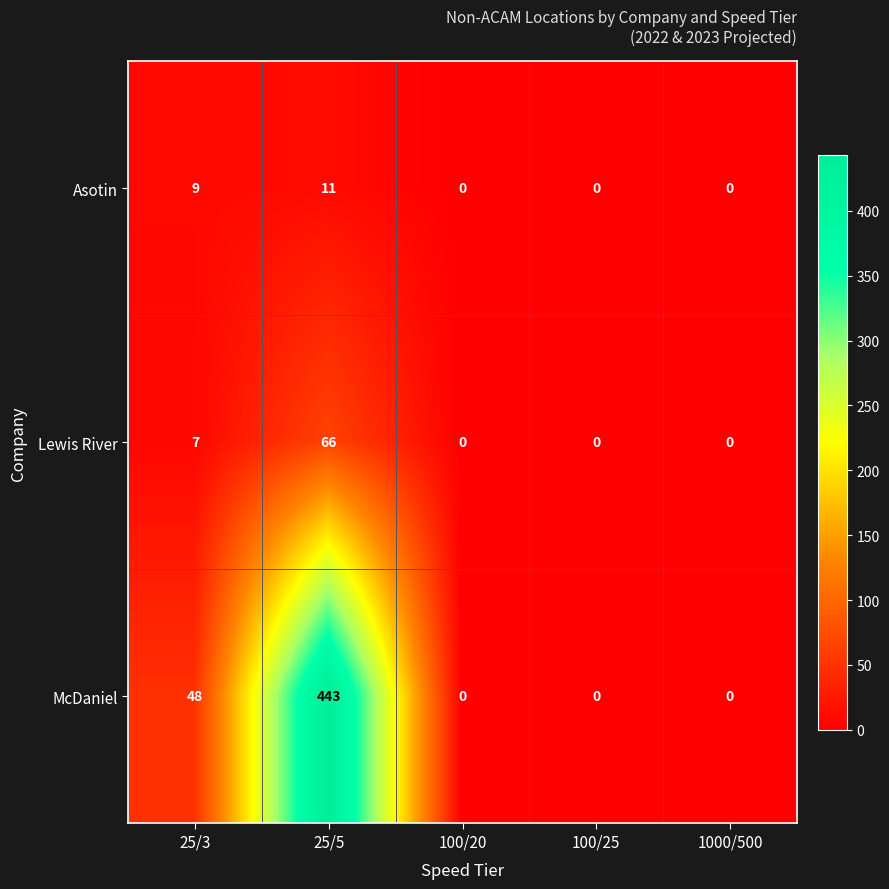

At which category is the sum across all series the highest?

25/5